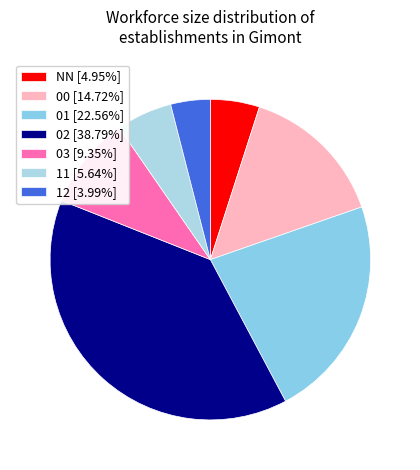

Does 00 represent more than half of the total?

No